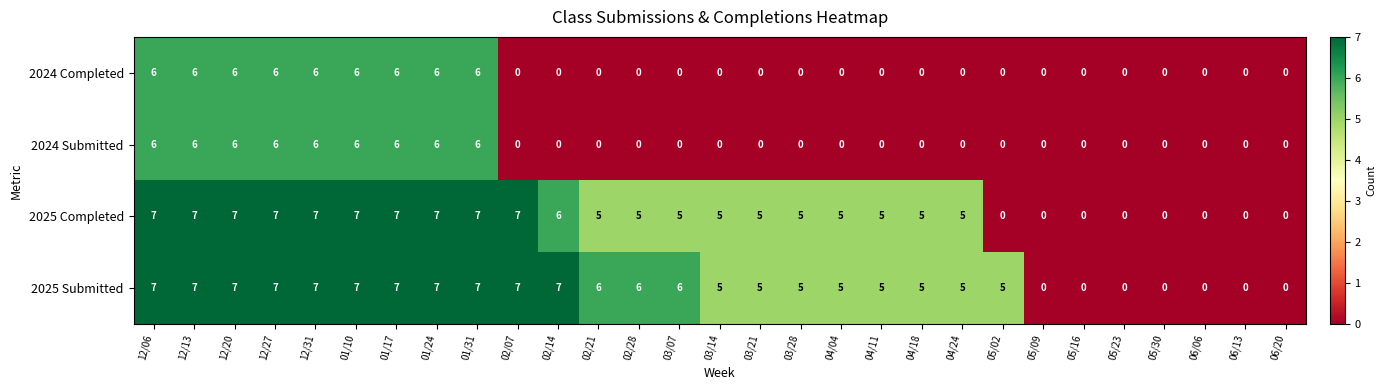

How many 2025 Submitted values are between 5 and 7?

22